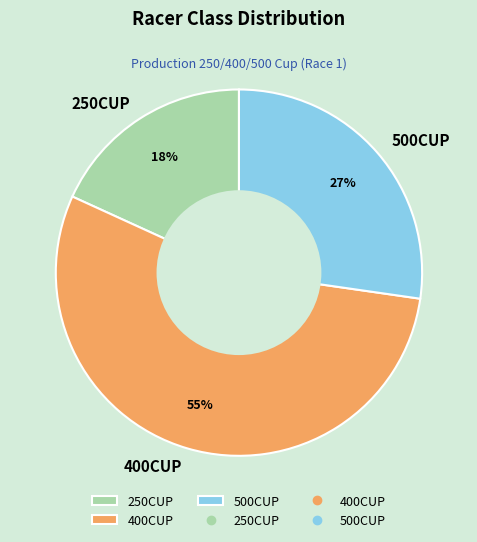

To the nearest percent, what portion does 400CUP represent?

55%